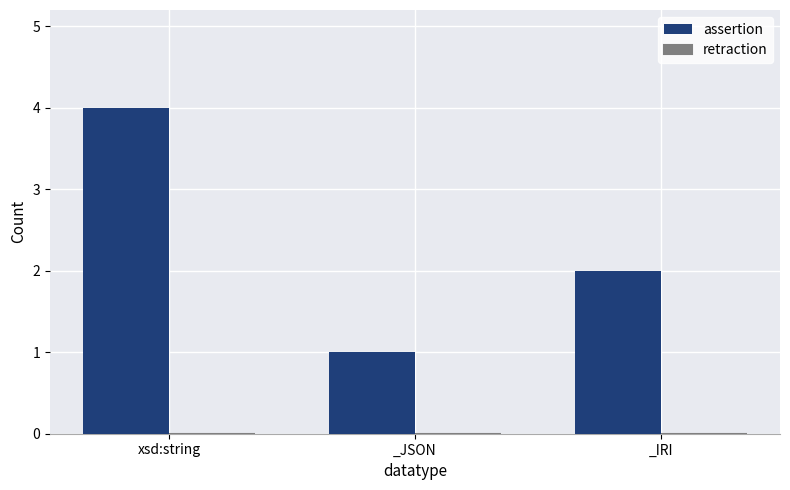

What is the change in value from xsd:string to _JSON?

-3